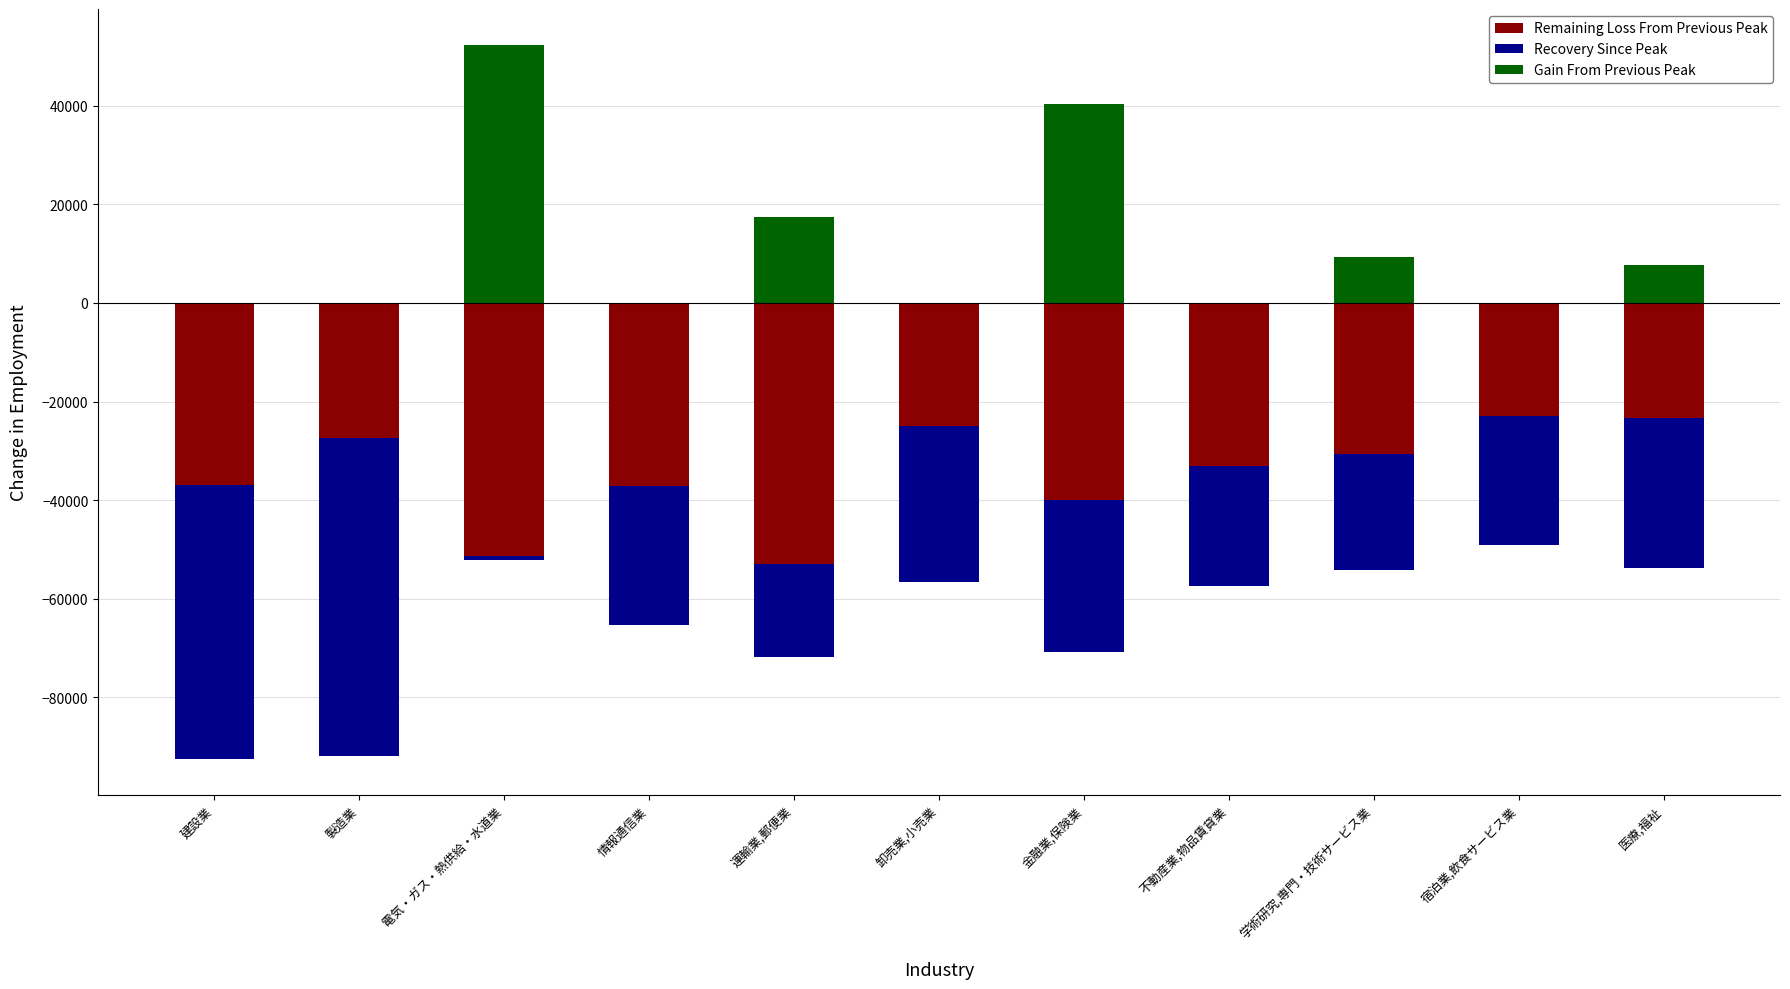

At which label is Remaining Loss From Previous Peak closest to -37972?

情報通信業